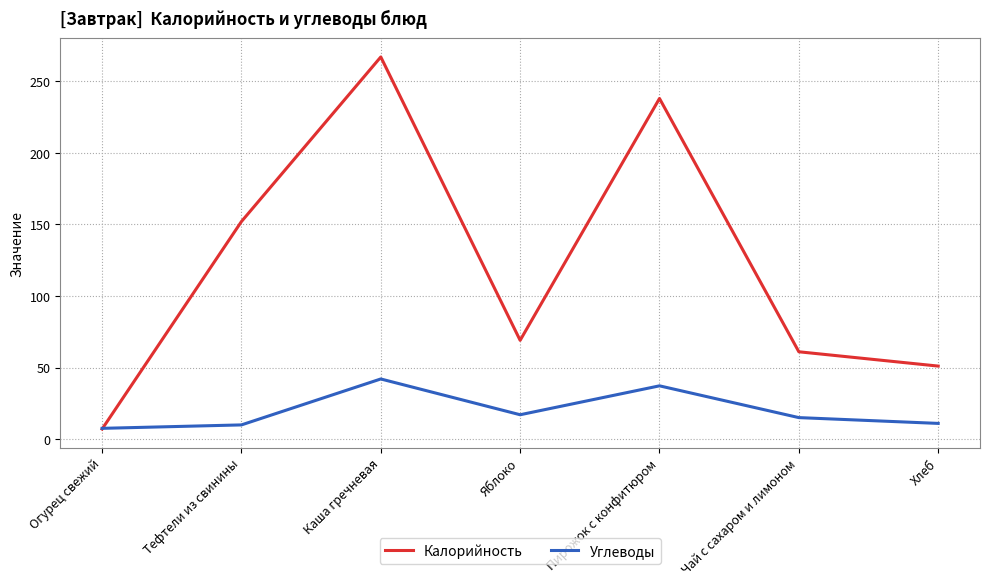

At how many categories does at least one series exceed 199?

2